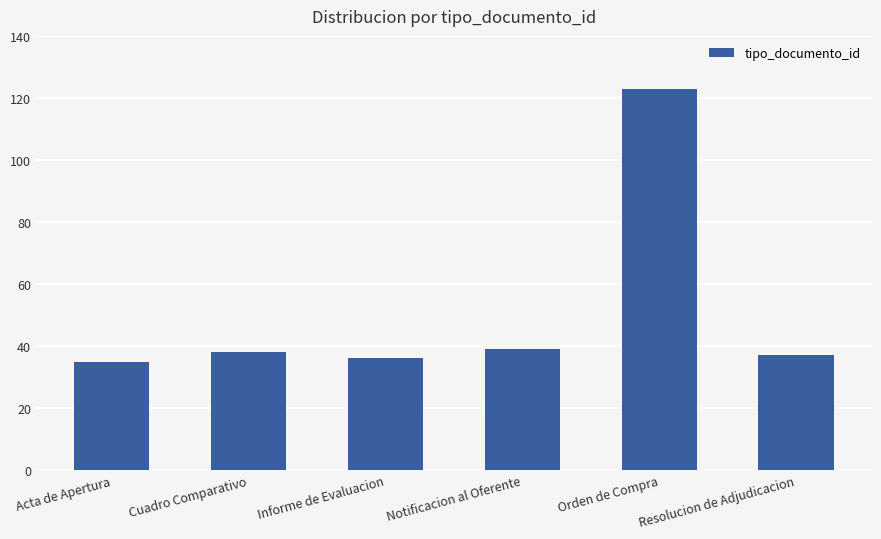

What is the maximum value shown in the chart?

123